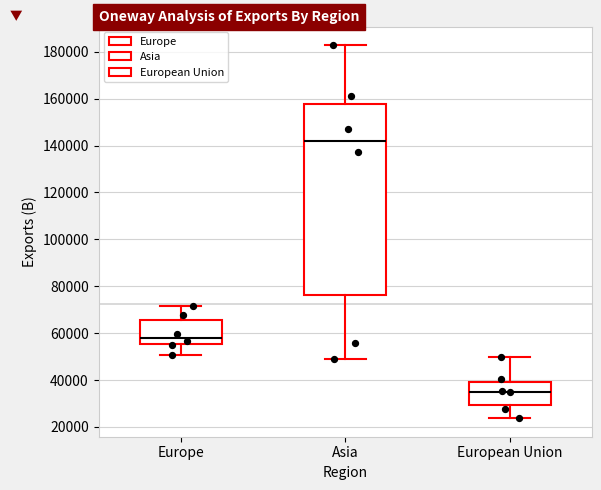

Where is the lower edge of the box for European Union on the y-axis? The values are not printed on the chart, so give them approximately, as read against the axis.

30000